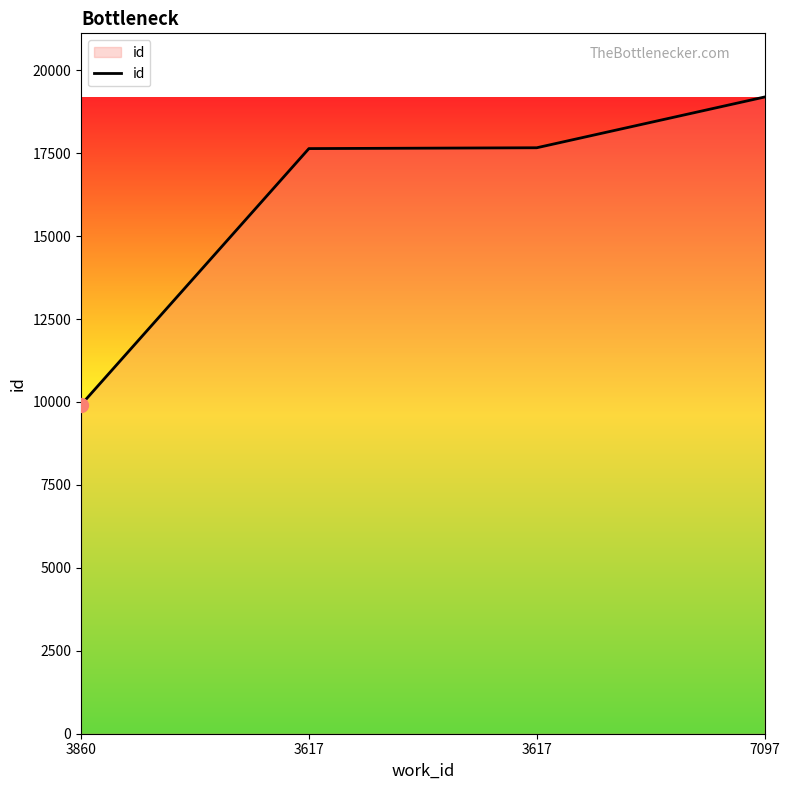

What is the ratio of the value at 7097 to the value at 3617?

1.1